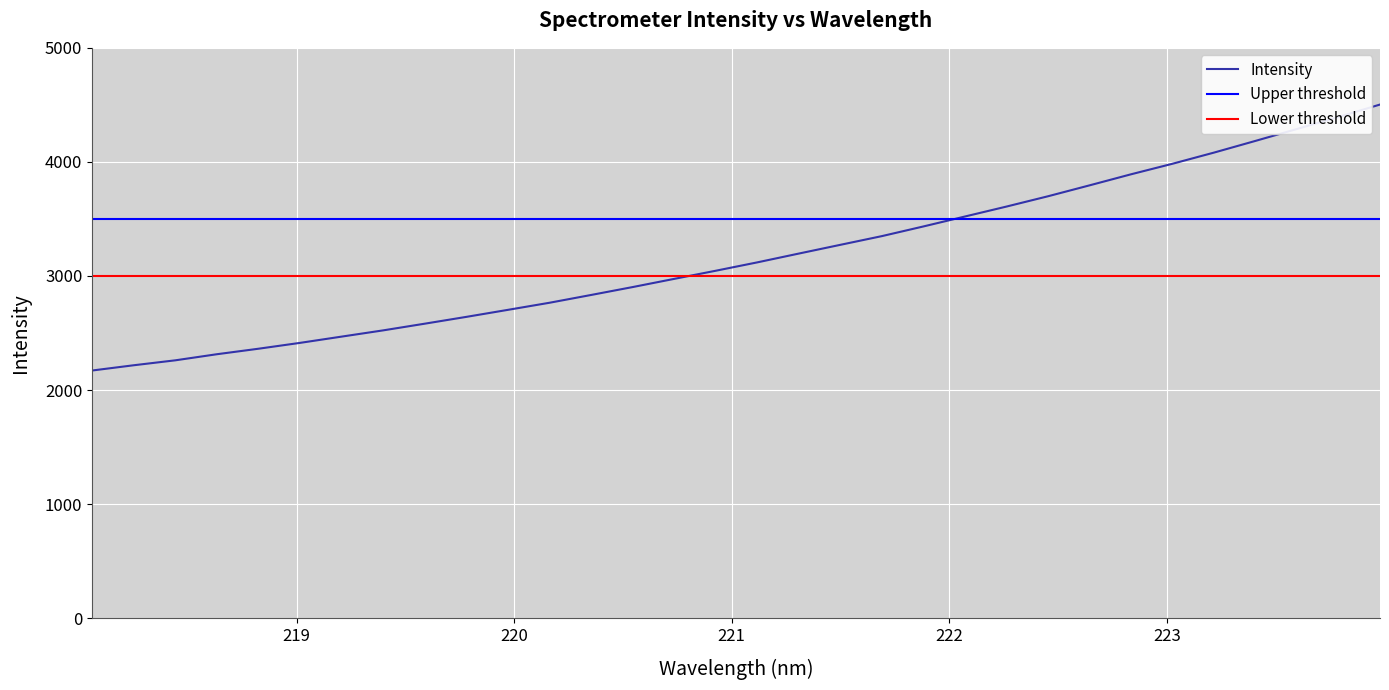

What is the maximum value for Intensity?

4502.8